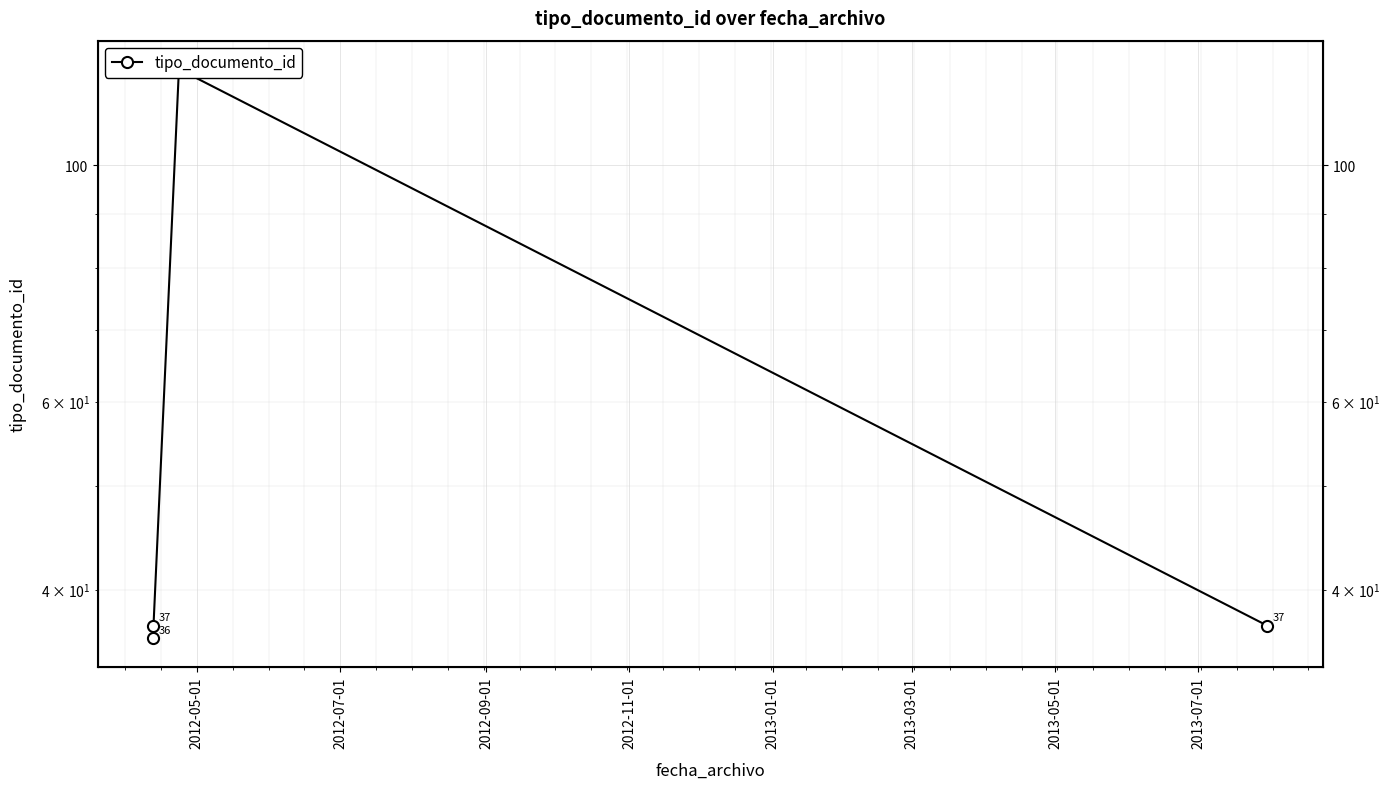

What is the ratio of the value at 2012-07-01 to the value at 2012-09-01?

0.3